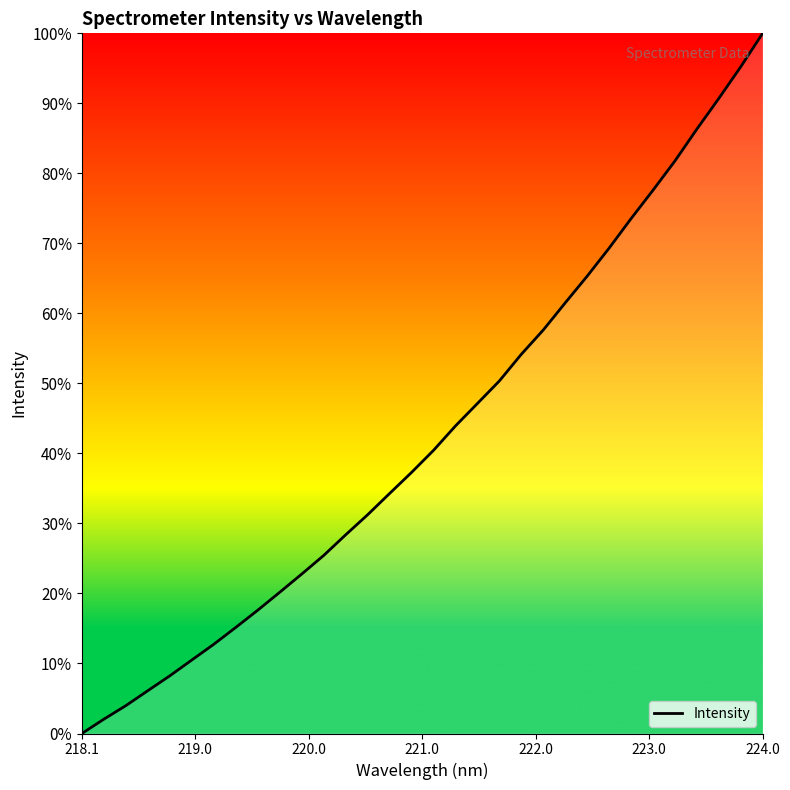

What is the maximum value shown in the chart?

100.0